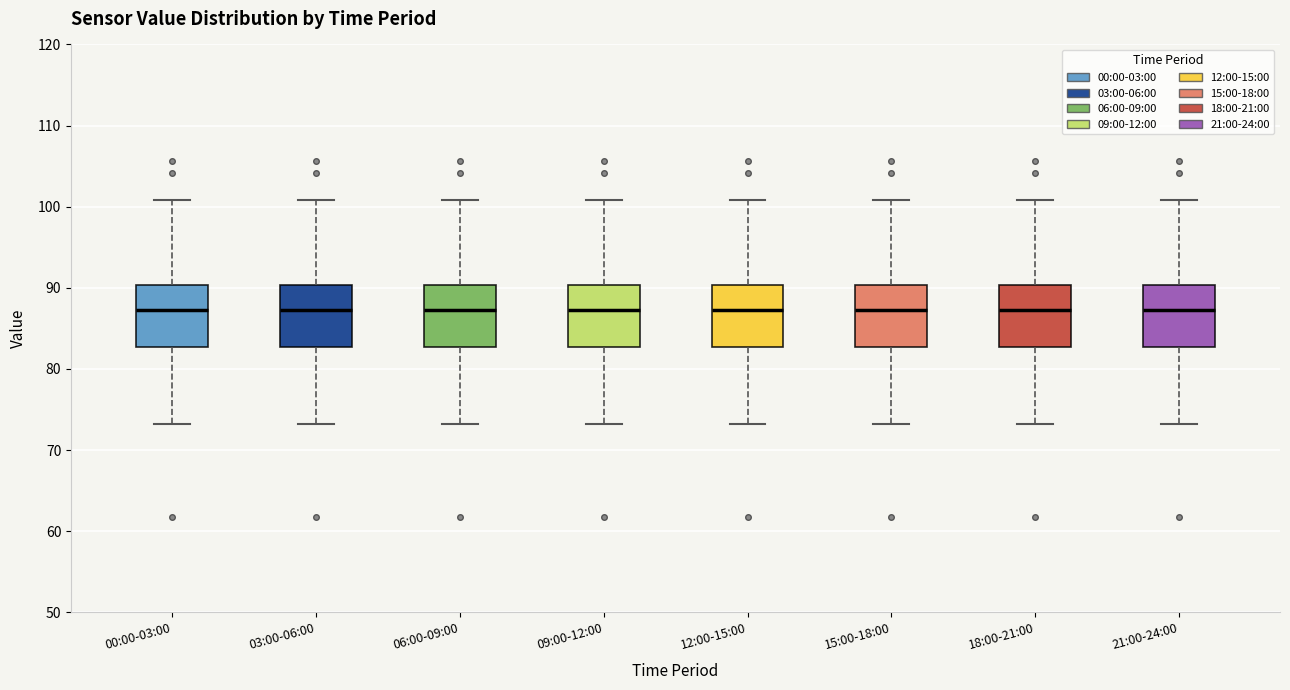

Reading left to right, read every box against the y-axis: the position of its median line, the range the box covers, and the ends of its whiskers. The values are not printed on the chart, so give them approximately, as read against the axis.

00:00-03:00: median 87, box 83 to 90, whiskers 73 to 101
03:00-06:00: median 87, box 83 to 90, whiskers 73 to 101
06:00-09:00: median 87, box 83 to 90, whiskers 73 to 101
09:00-12:00: median 87, box 83 to 90, whiskers 73 to 101
12:00-15:00: median 87, box 83 to 90, whiskers 73 to 101
15:00-18:00: median 87, box 83 to 90, whiskers 73 to 101
18:00-21:00: median 87, box 83 to 90, whiskers 73 to 101
21:00-24:00: median 87, box 83 to 90, whiskers 73 to 101